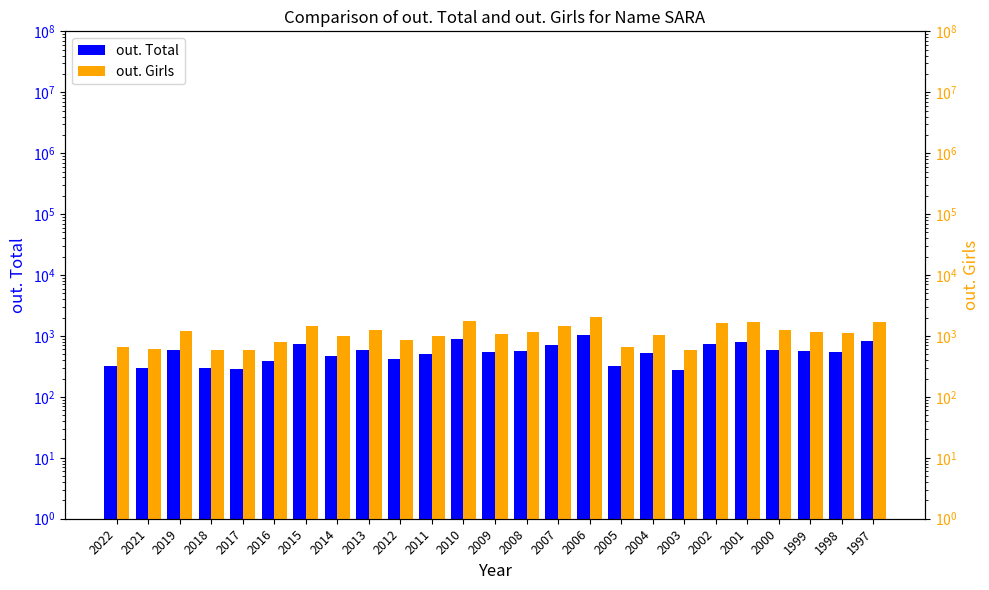

What value does the out. Total series have at 2004?

520